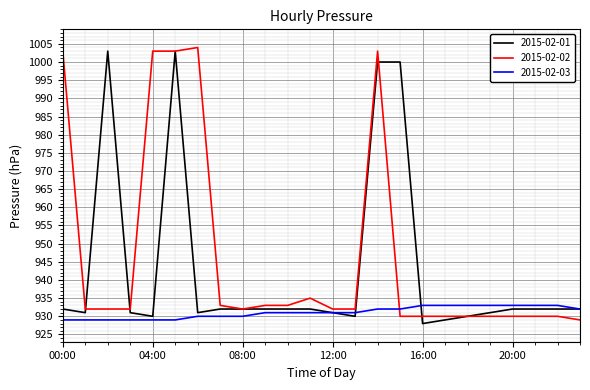

Rank the series by their average value, from lowest to highest.

2015-02-03, 2015-02-01, 2015-02-02